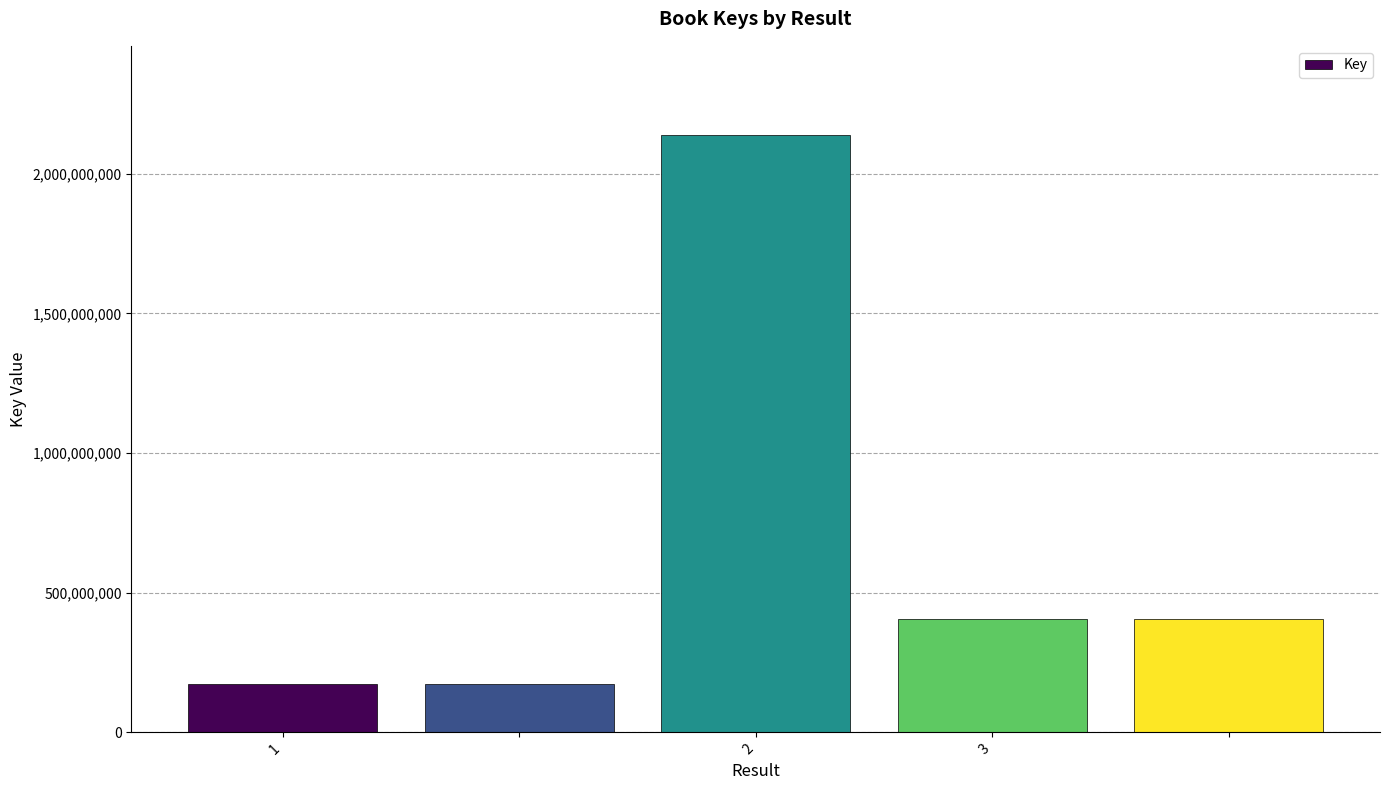

Reading left to right, transcribe all the data shown in this chart.

174693636	174693636	2137669056	407585698	407585698